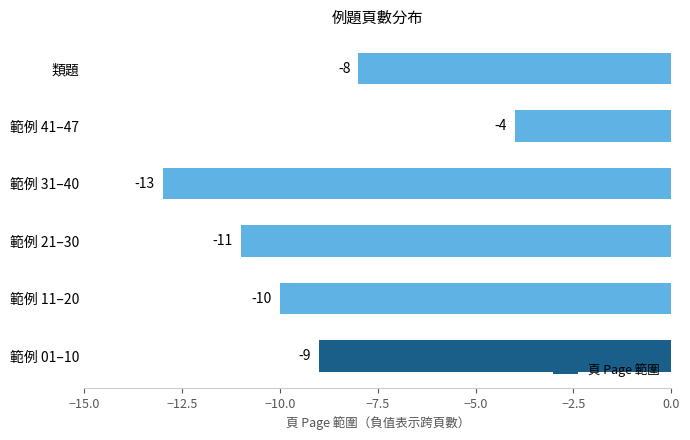

Does the chart contain stacked bars?

No